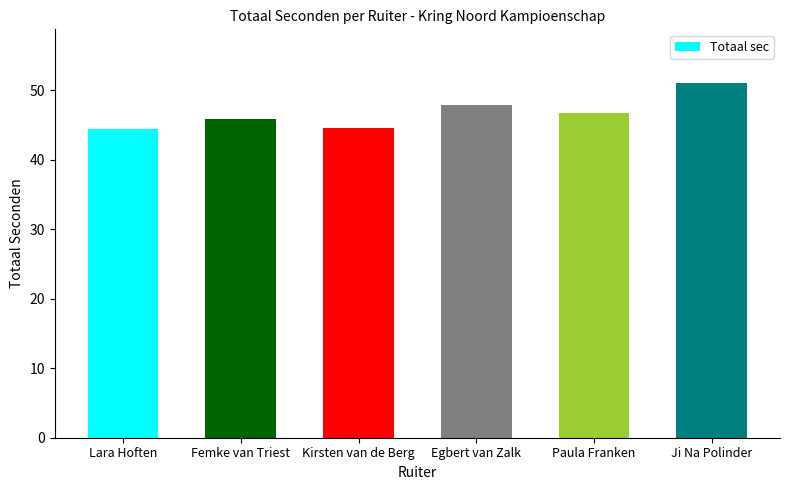

What is the value of the 3rd bar from the left?

44.5